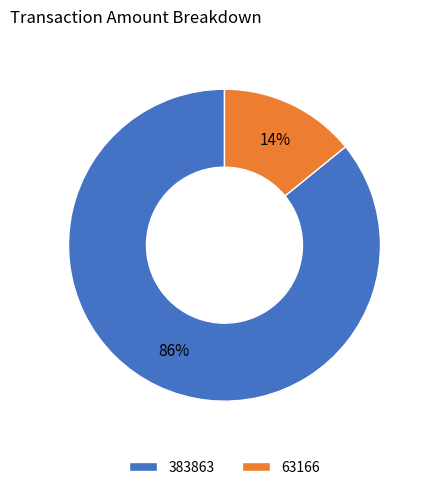

What is the smallest slice in the pie chart?

63166